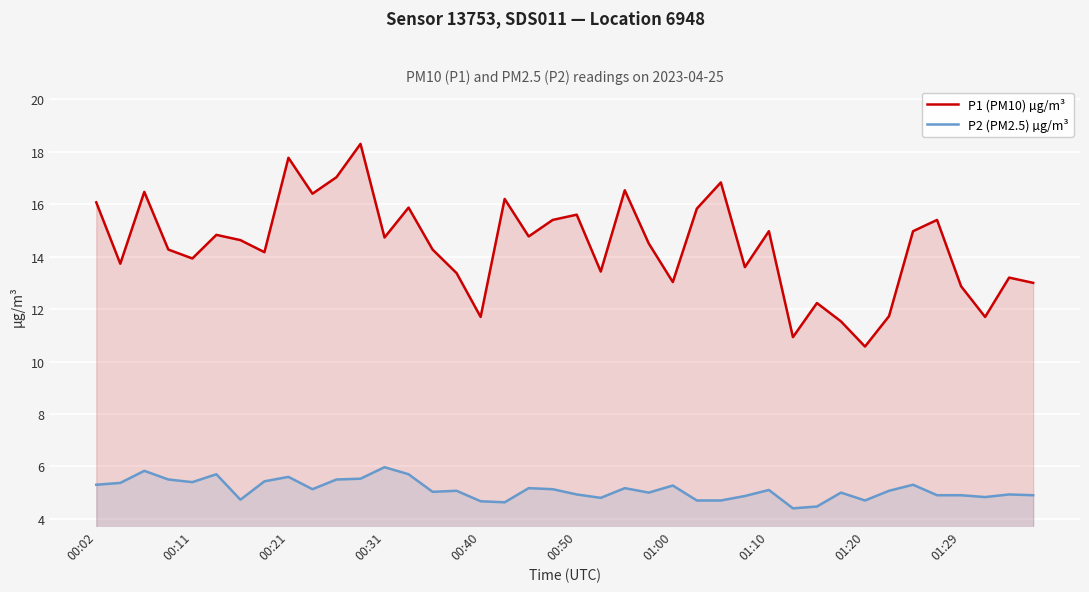

What is the value of the P1 (PM10) µg/m³ point at the 28th from the left?

13.6